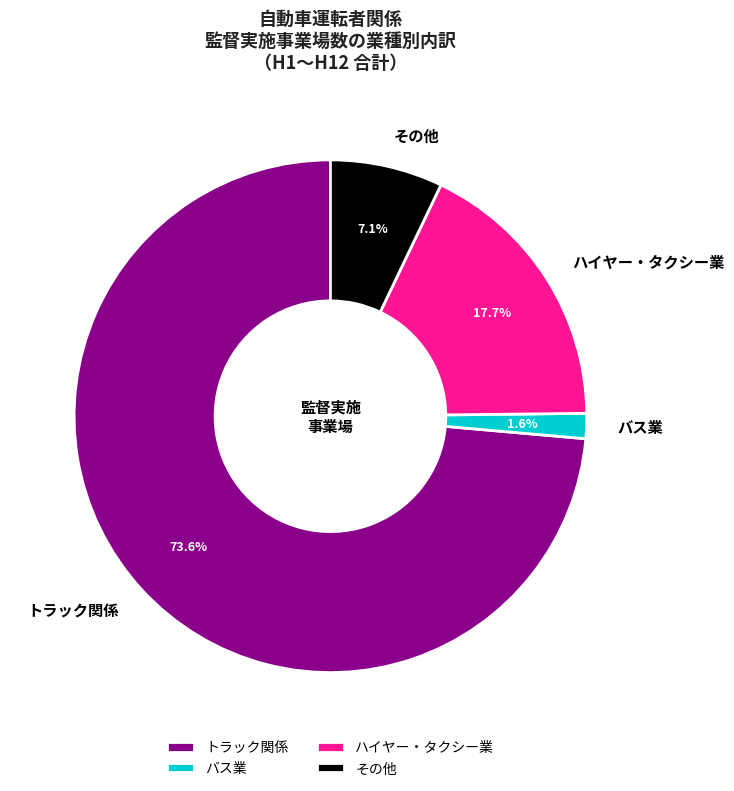

Rank the categories by value from highest to lowest.

トラック関係, ハイヤー・タクシー業, その他, バス業